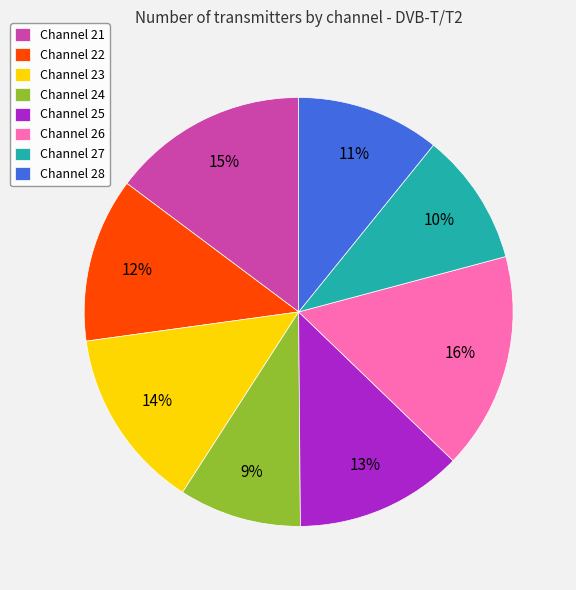

Does any single category account for the majority?

No